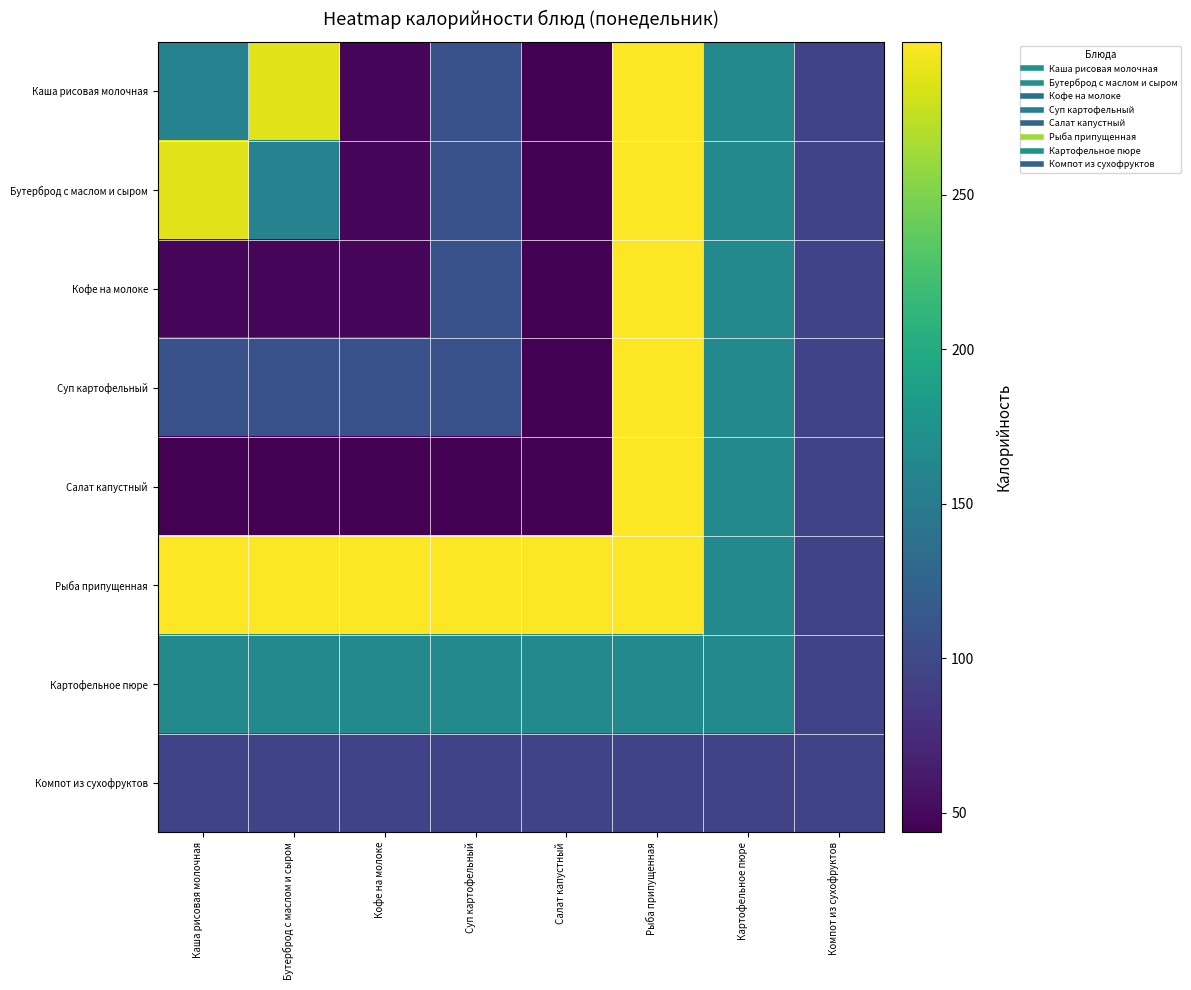

What is the total value across all series at Рыба припущенная?

2055.9